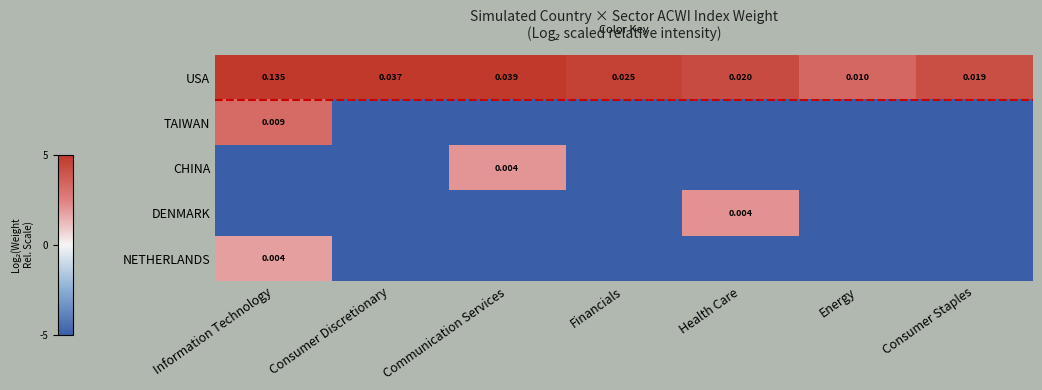

Where is USA nearest to the value 0?

Energy